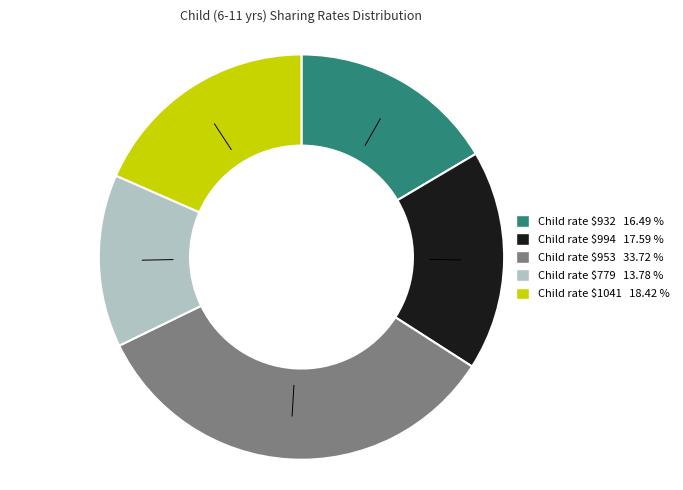

Does any single category account for the majority?

No